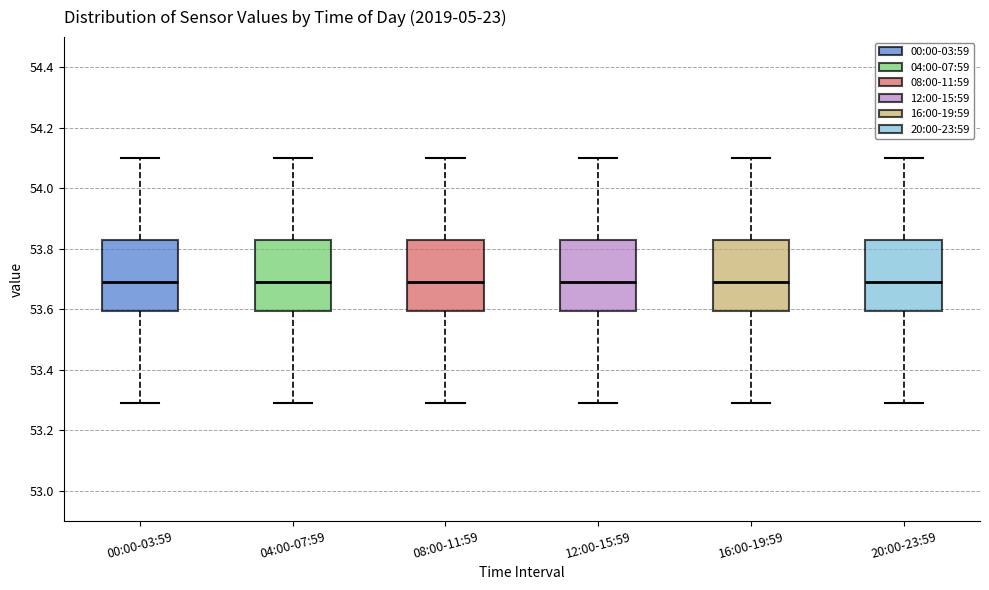

Where does the lower whisker of the box for 04:00-07:59 end on the y-axis? The values are not printed on the chart, so give them approximately, as read against the axis.

53.30